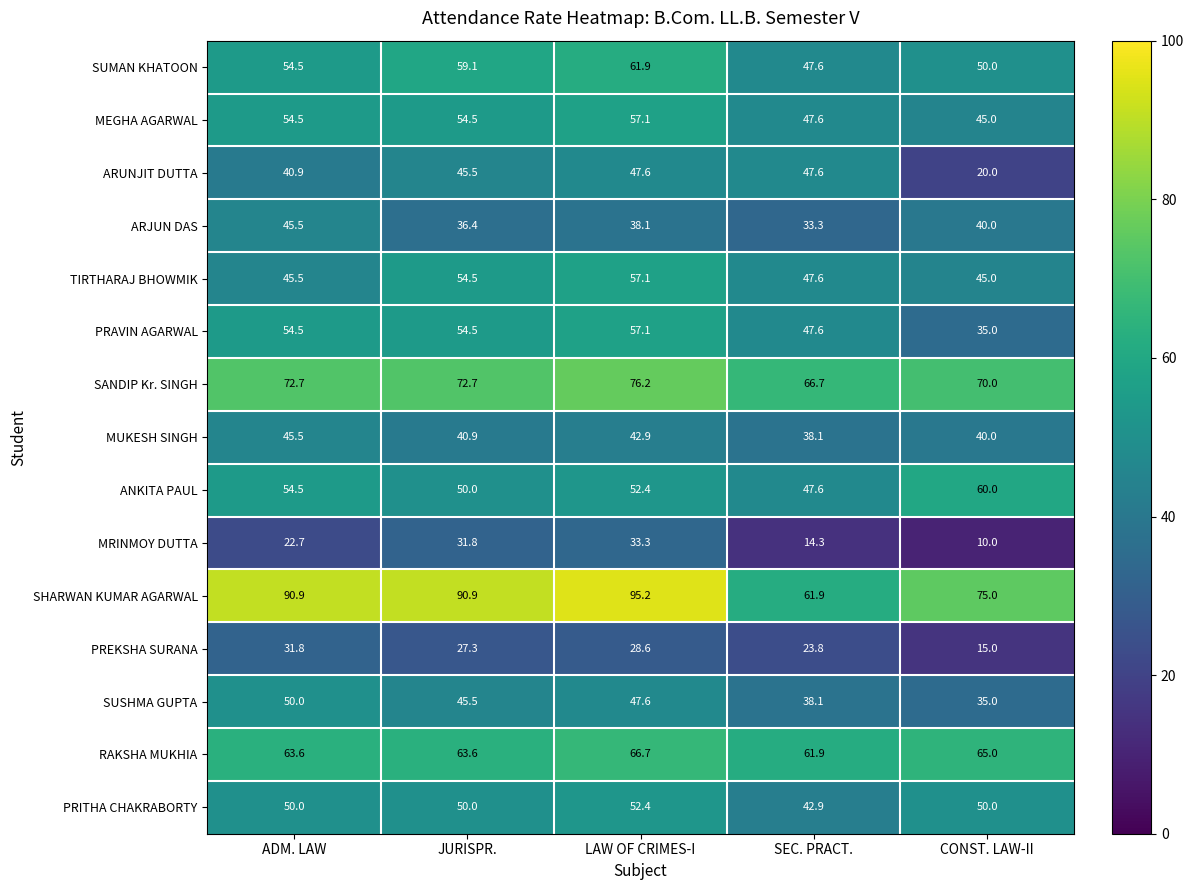

Is the value of RAKSHA MUKHIA at ADM. LAW greater than the value of PRAVIN AGARWAL at JURISPR.?

Yes